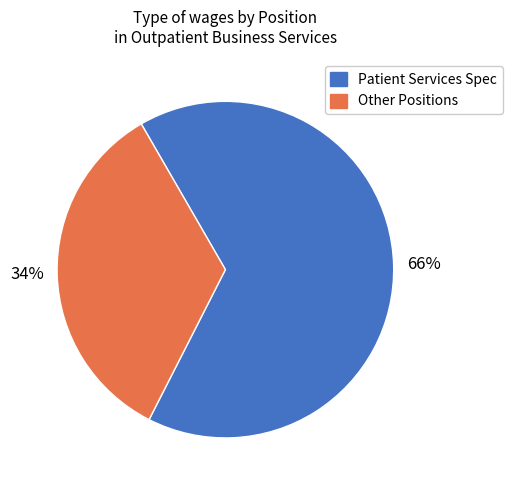

To the nearest percent, what is the average slice percentage?

50%